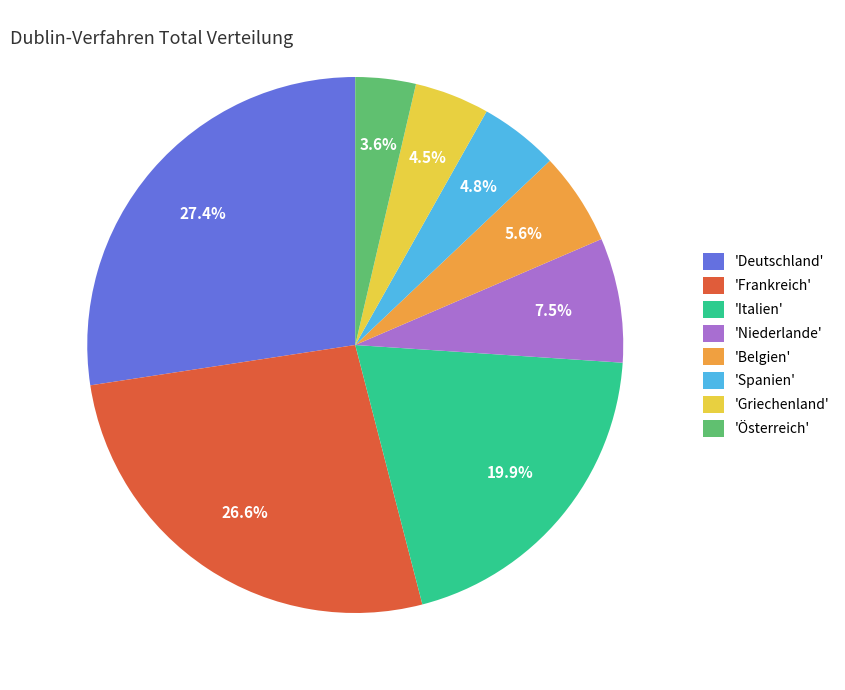

What portion of the pie excludes 'Niederlande'?

92.5%